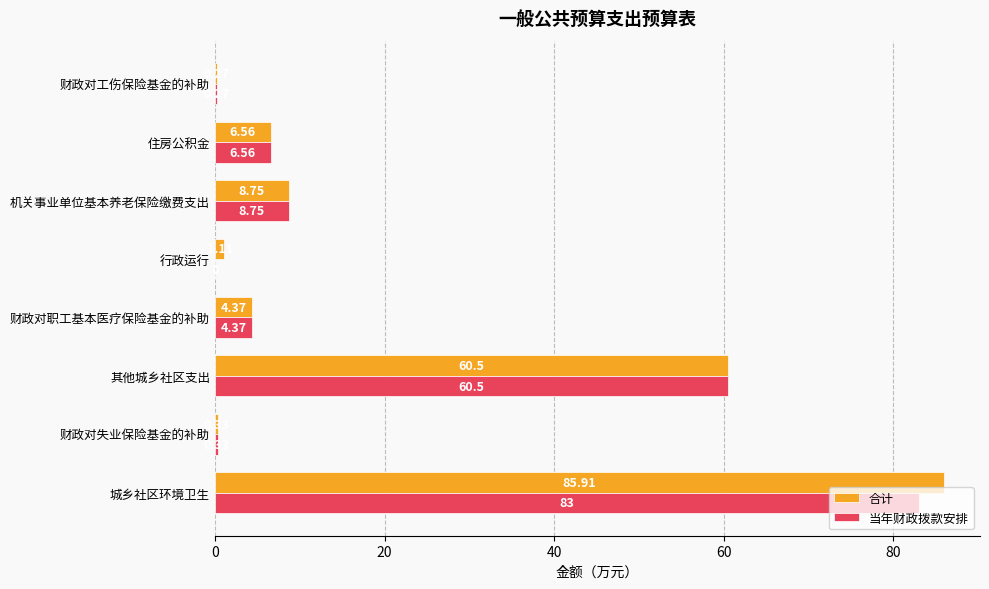

What is the sum of all 合计 values?

167.8